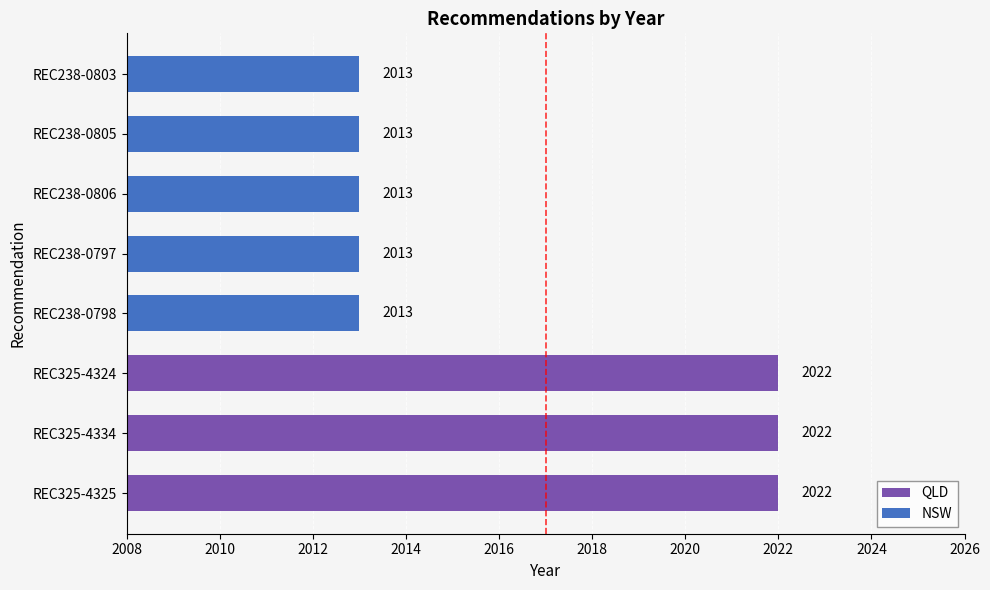

How many bars are there in total?

8